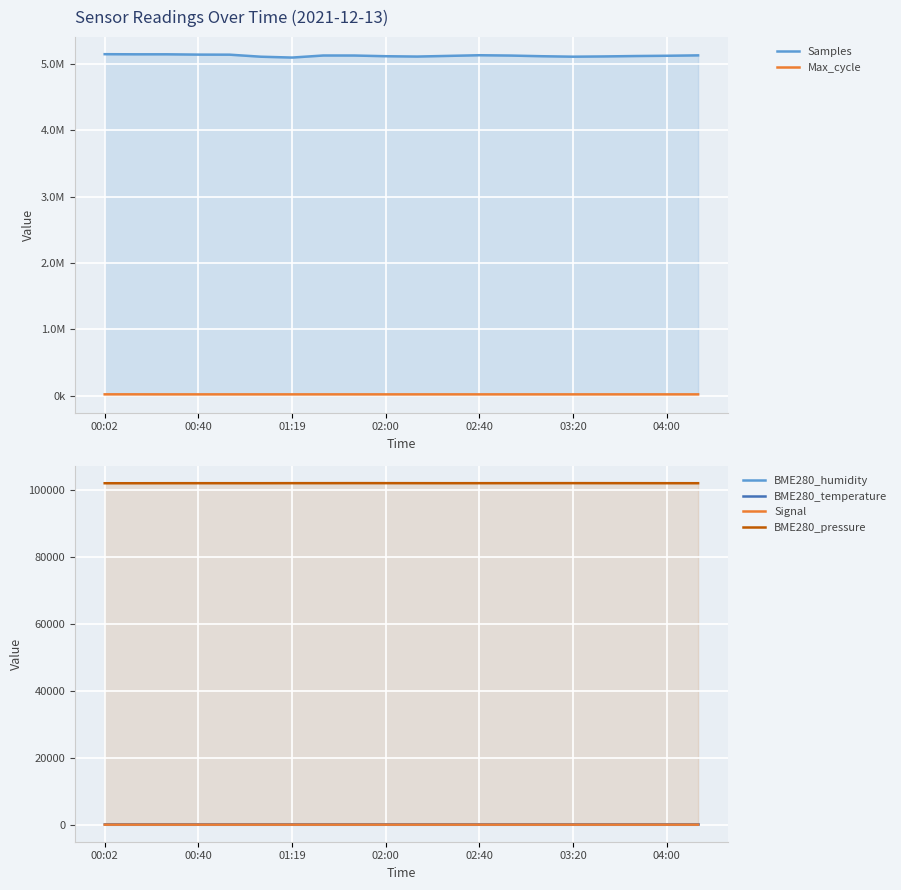

True or false: Signal and BME280_temperature intersect in this chart.

False